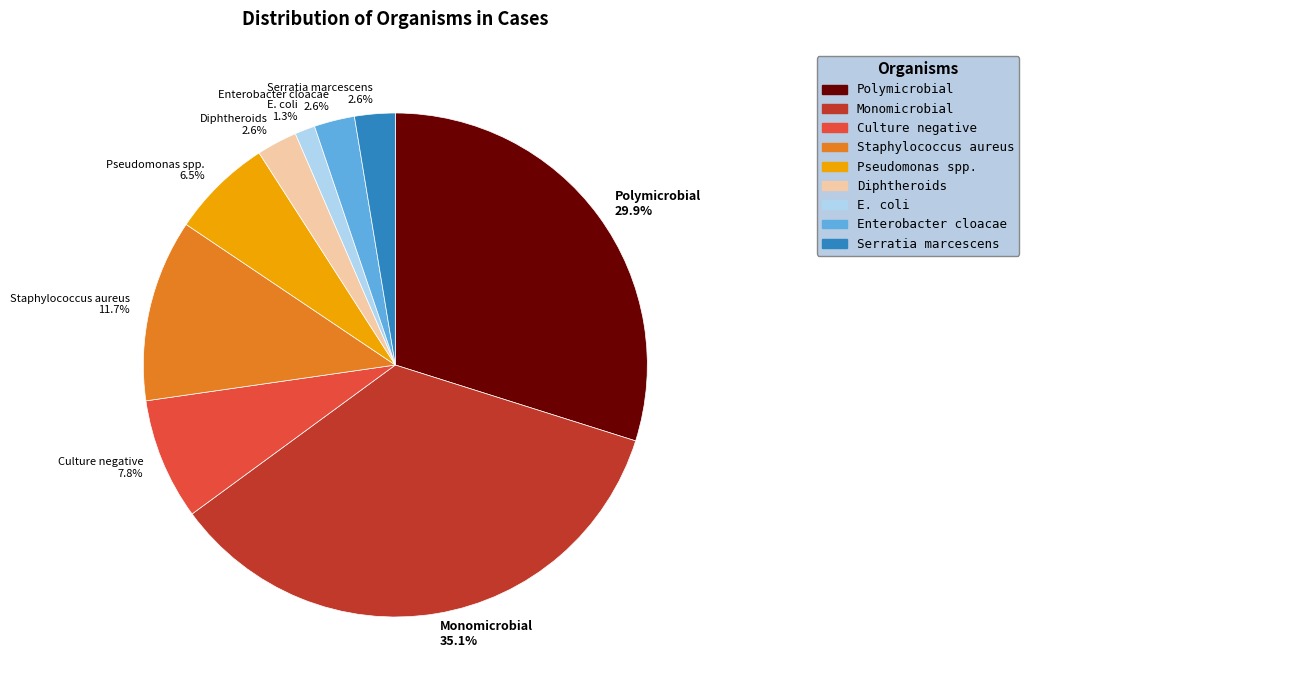

Which category has the biggest portion of the pie?

Monomicrobial 35.1%